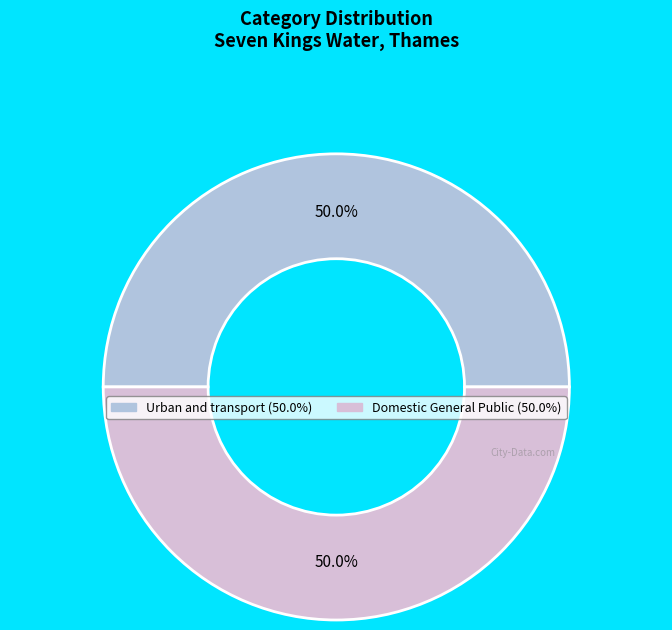

Is it true that Domestic General Public is 50% of the pie?

True